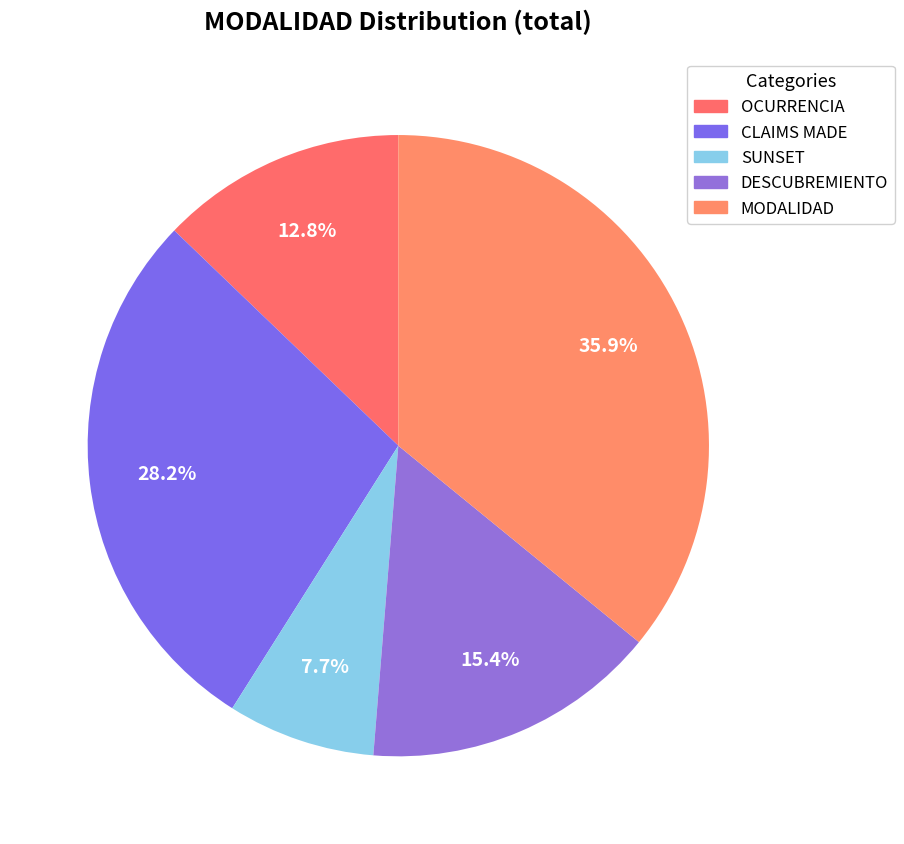

Between MODALIDAD and CLAIMS MADE, which is larger?

MODALIDAD